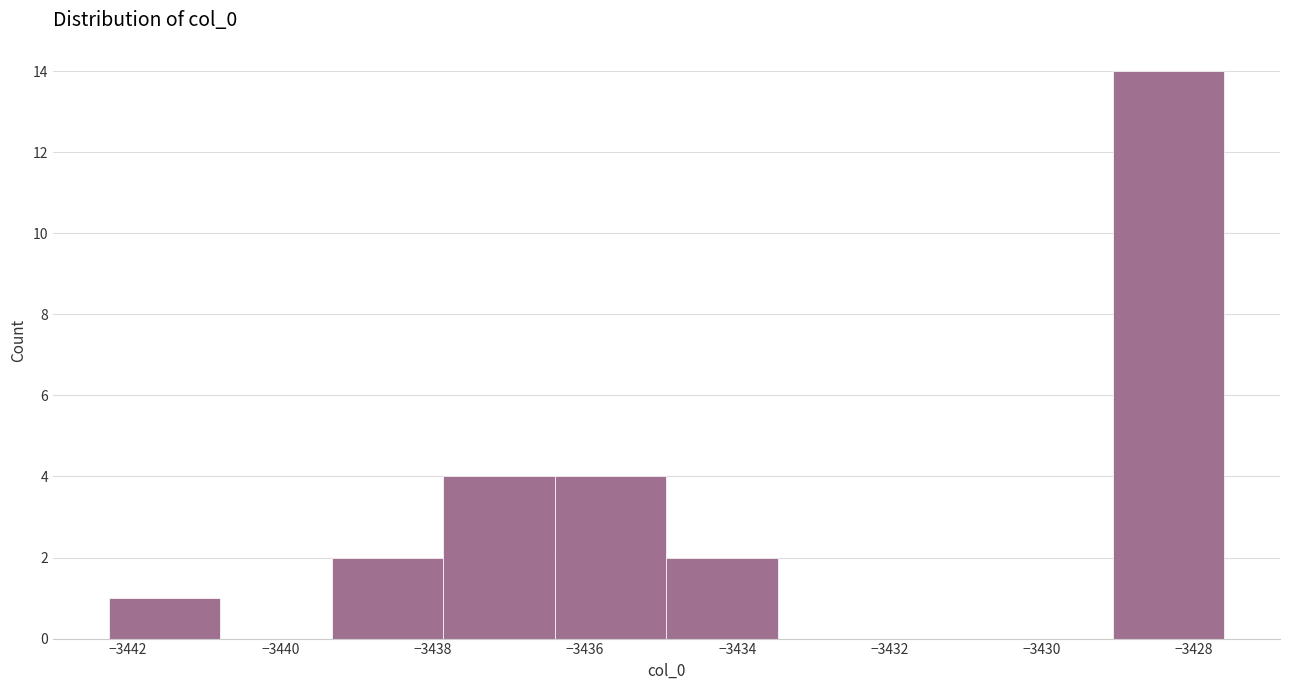

Reading left to right, transcribe this chart: for each bar, give the range it covers on the x-axis and its height. Neither the bar edges nor the heights are printed on the chart, so give them approximately, as read against the axes.

-3442.2 to -3440.8: 1
-3440.8 to -3439.4: 0
-3439.4 to -3437.8: 2
-3437.8 to -3436.4: 4
-3436.4 to -3435.0: 4
-3435.0 to -3433.4: 2
-3433.4 to -3432.0: 0
-3432.0 to -3430.6: 0
-3430.6 to -3429.0: 0
-3429.0 to -3427.6: 14